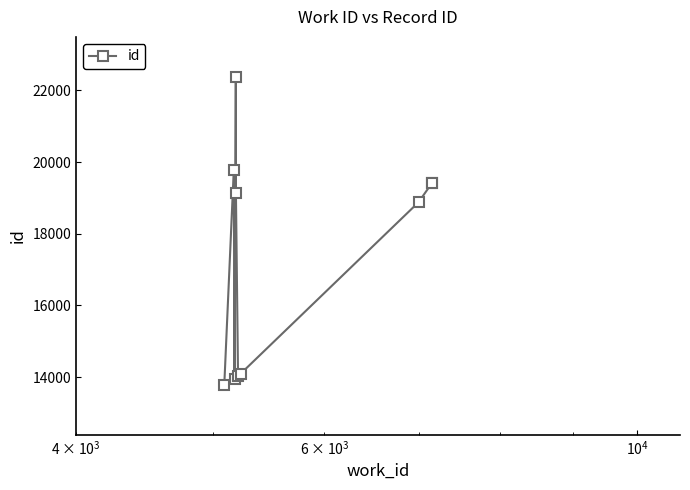

What is the value of the 2nd point from the left?

19790